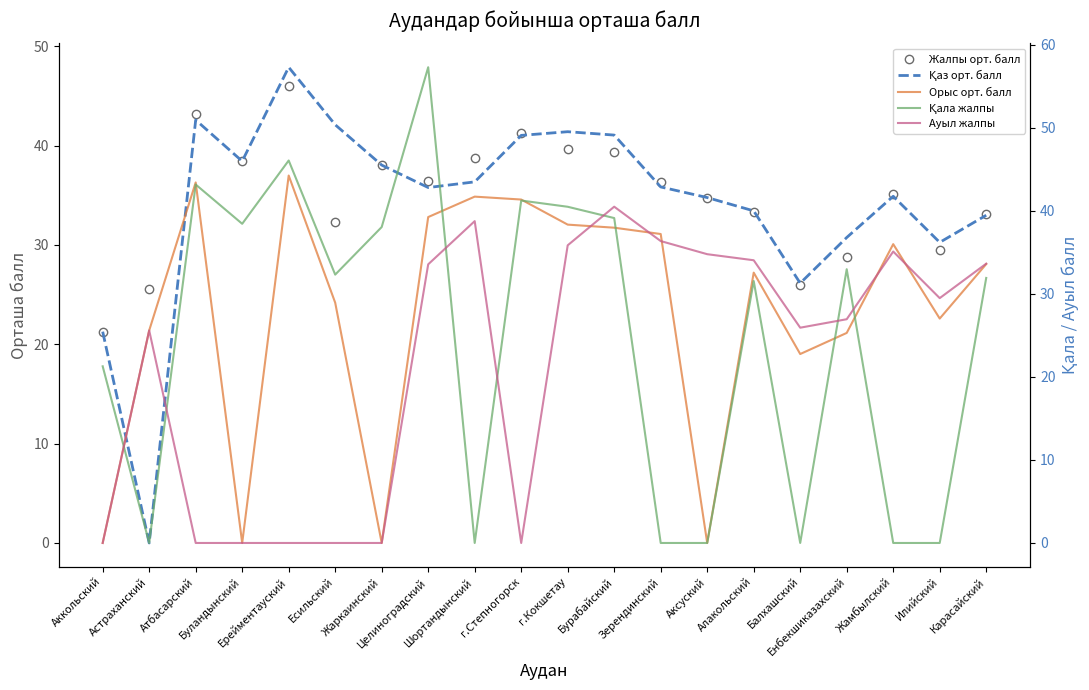

Reading left to right, list all the values displayed in this chart.

Жалпы орт. балл: 21.3	25.6	43.2	38.4	46.0	32.3	38.0	36.4	38.8	41.2	39.7	39.4	36.4	34.8	33.3	25.9	28.8	35.1	29.5	33.1
Қаз орт. балл: 21.3	0.0	42.6	38.4	47.9	42.1	38.0	35.8	36.4	41.0	41.4	41.1	35.8	34.8	33.4	26.1	30.8	34.9	30.3	33.0
Орыс орт. балл: 0.0	25.6	43.4	0.0	44.2	28.9	0.0	39.2	41.7	41.4	38.3	38.0	37.2	0.0	32.5	22.8	25.3	36.0	27.0	33.6
Қала жалпы: 21.3	0.0	43.2	38.4	46.0	32.3	38.0	57.3	0.0	41.2	40.5	39.1	0.0	0.0	31.5	0.0	33.0	0.0	0.0	31.9
Ауыл жалпы: 0.0	25.6	0.0	0.0	0.0	0.0	0.0	33.5	38.8	0.0	35.8	40.5	36.4	34.8	34.0	25.9	26.9	35.1	29.5	33.6